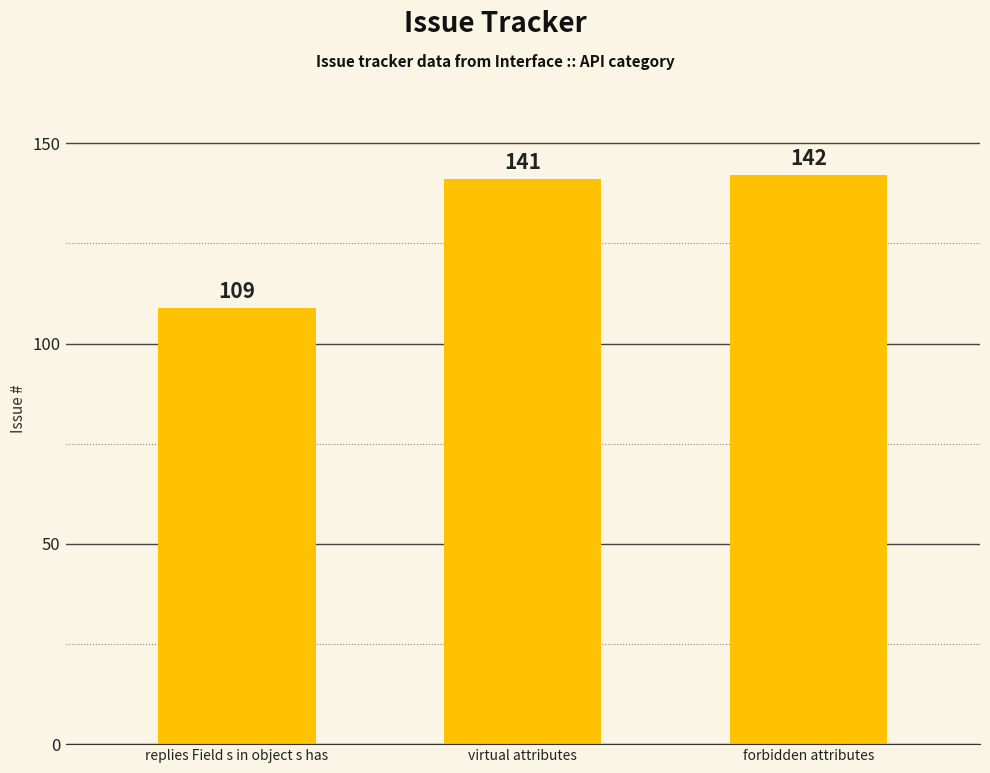

Reading left to right, what are all the values shown in this chart?

109	141	142